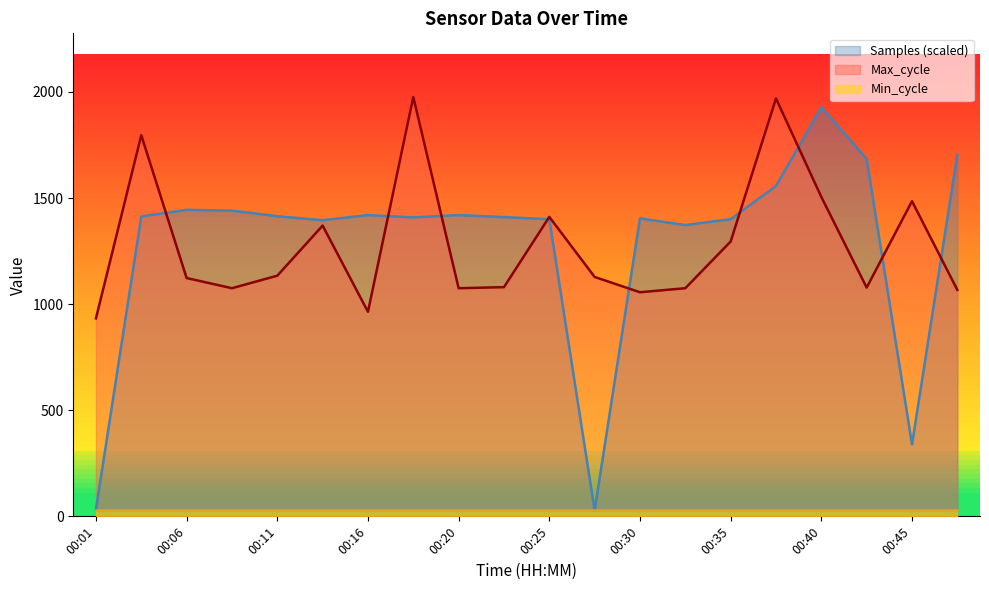

The value of Samples at 00:06 is 400.8. True or false?

False